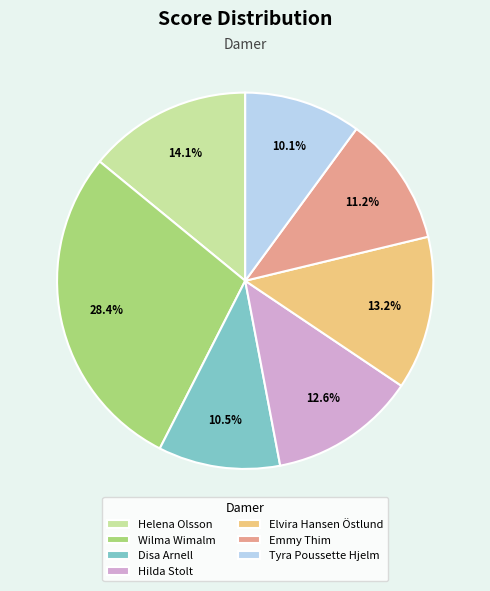

Approximately how many times larger is the value at Helena Olsson compared to Hilda Stolt?

1.1